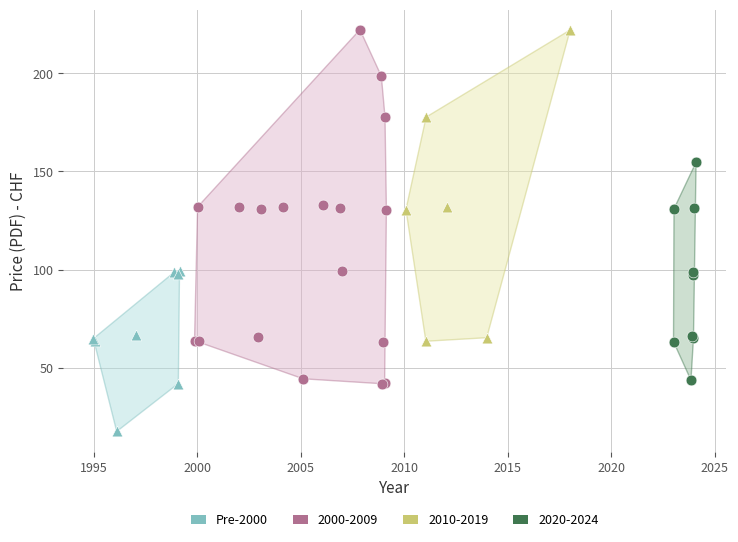

Which series contains the lowest Y value?

Pre-2000